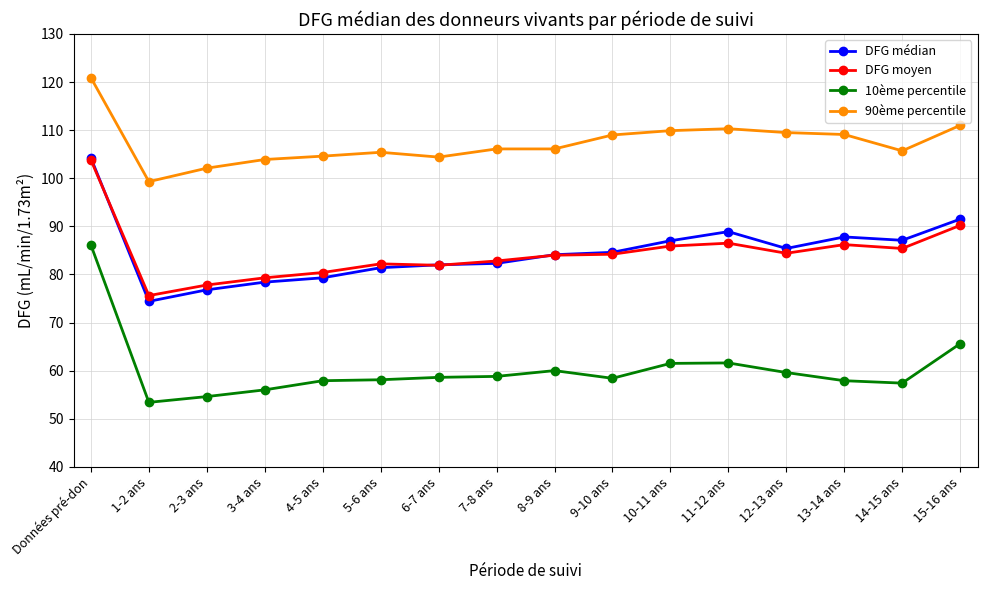

How many lines are shown in the chart?

4